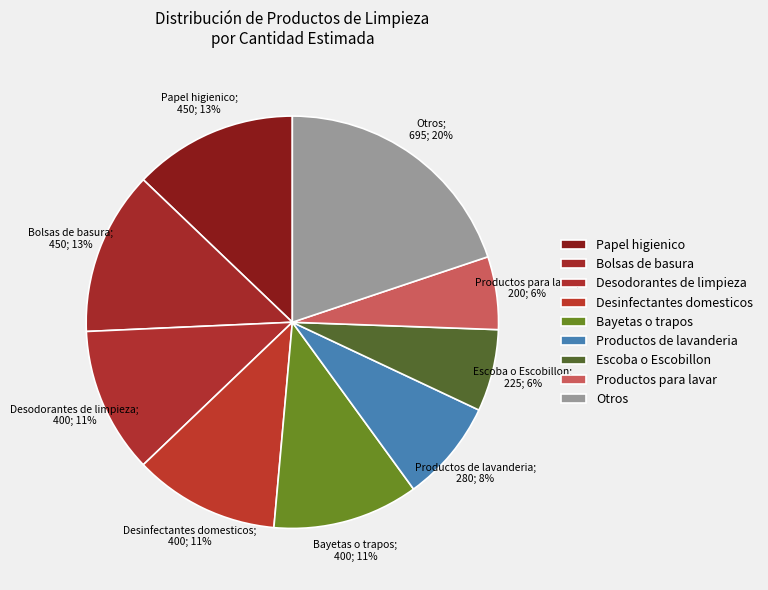

Is there any slice that represents more than half of the pie?

No